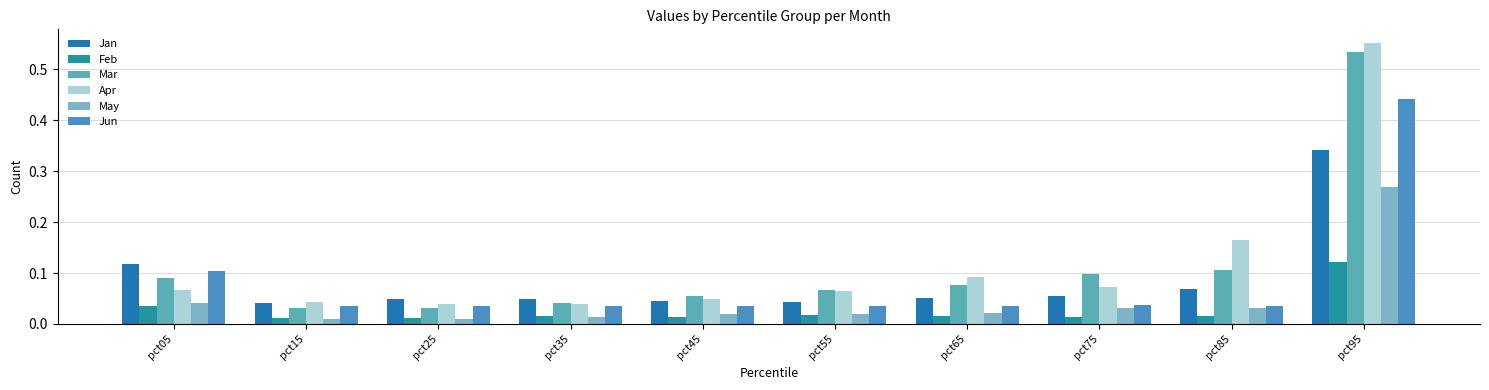

How many groups of bars are there?

10